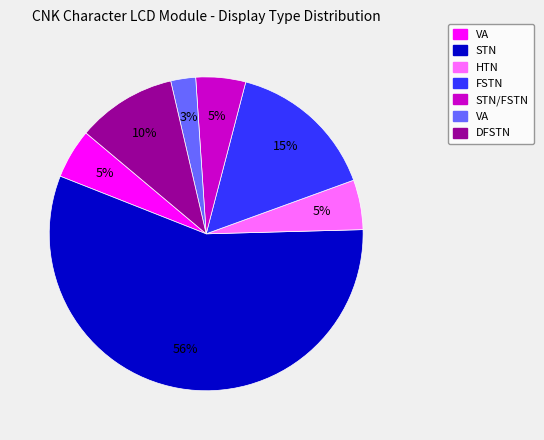

Is there any slice that represents more than half of the pie?

Yes